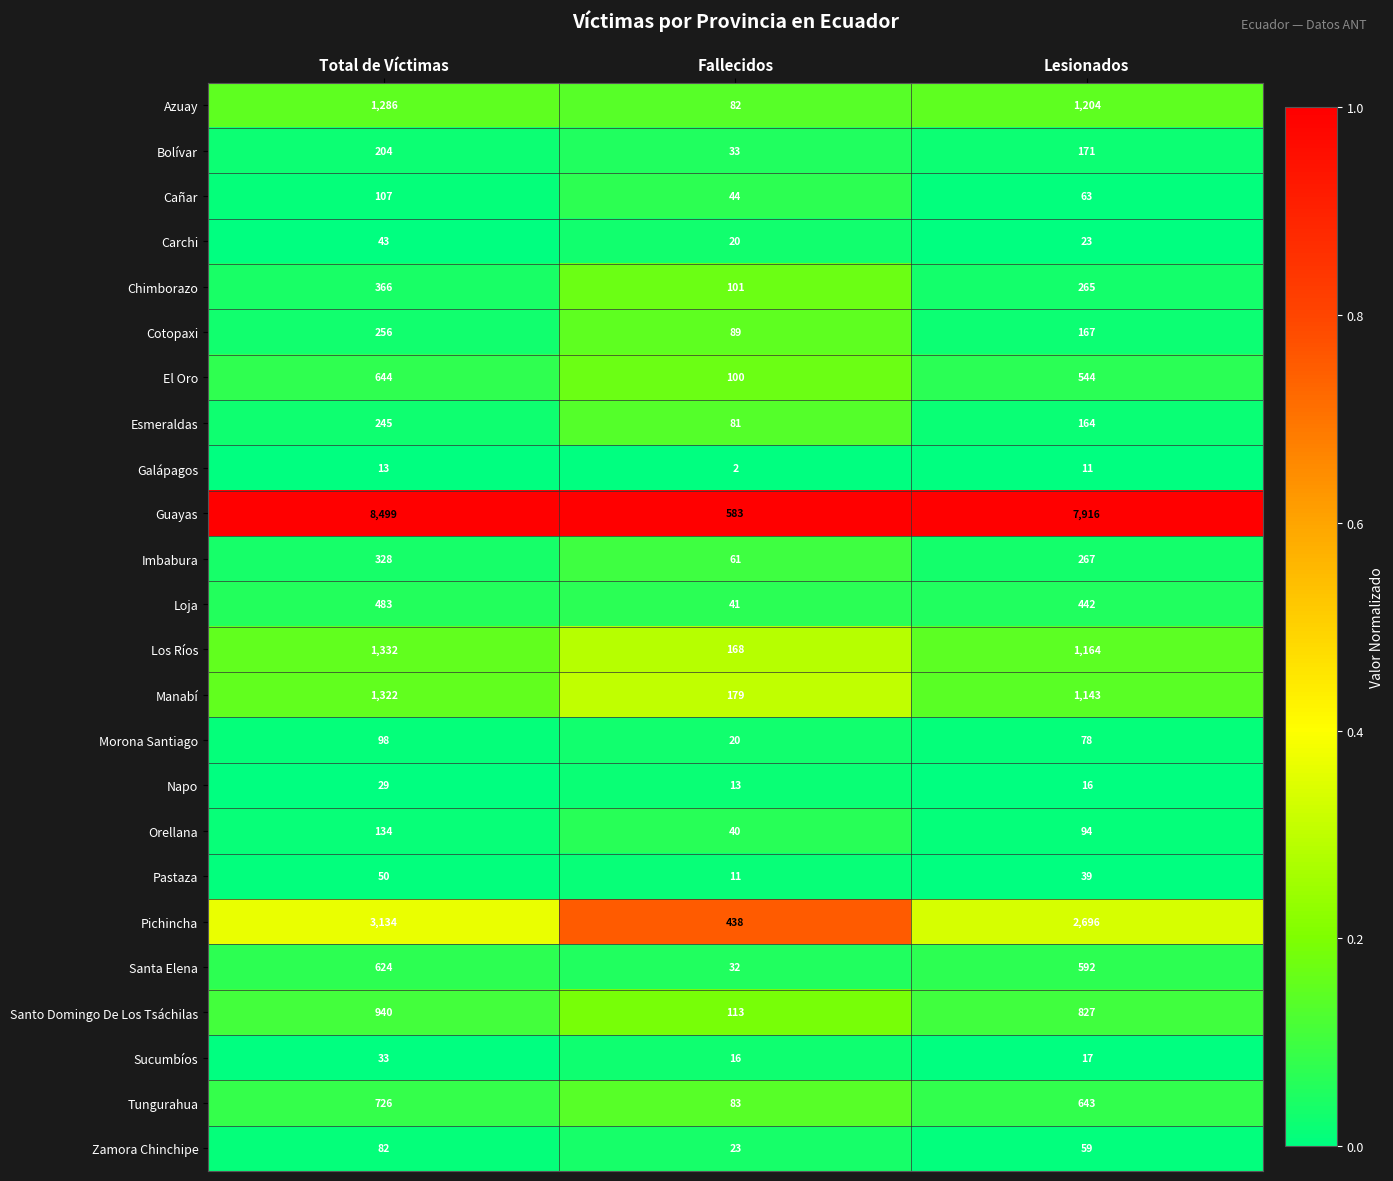

What is the spread (max minus min) of values at Lesionados?

7905